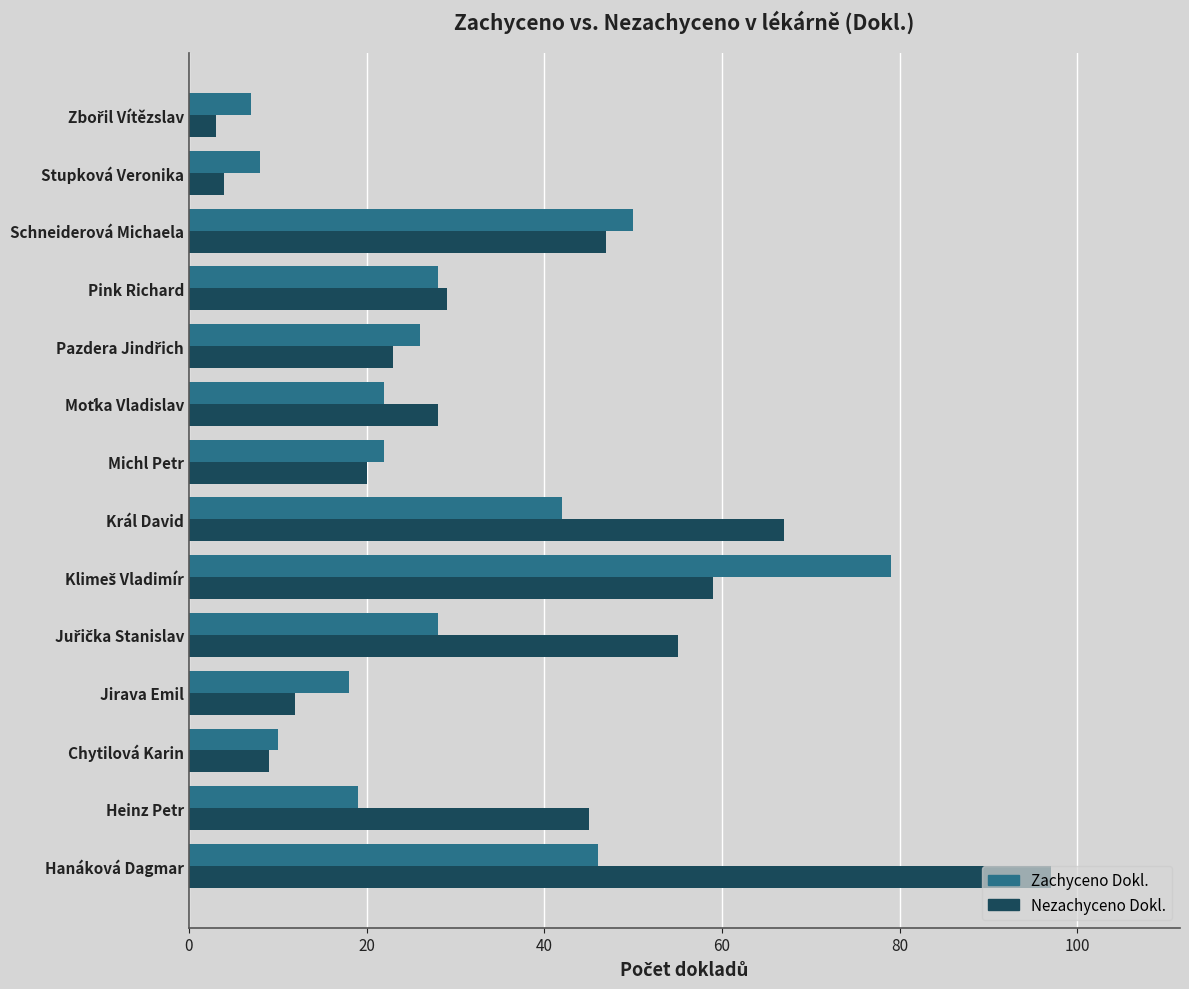

What is the greatest value displayed?

97